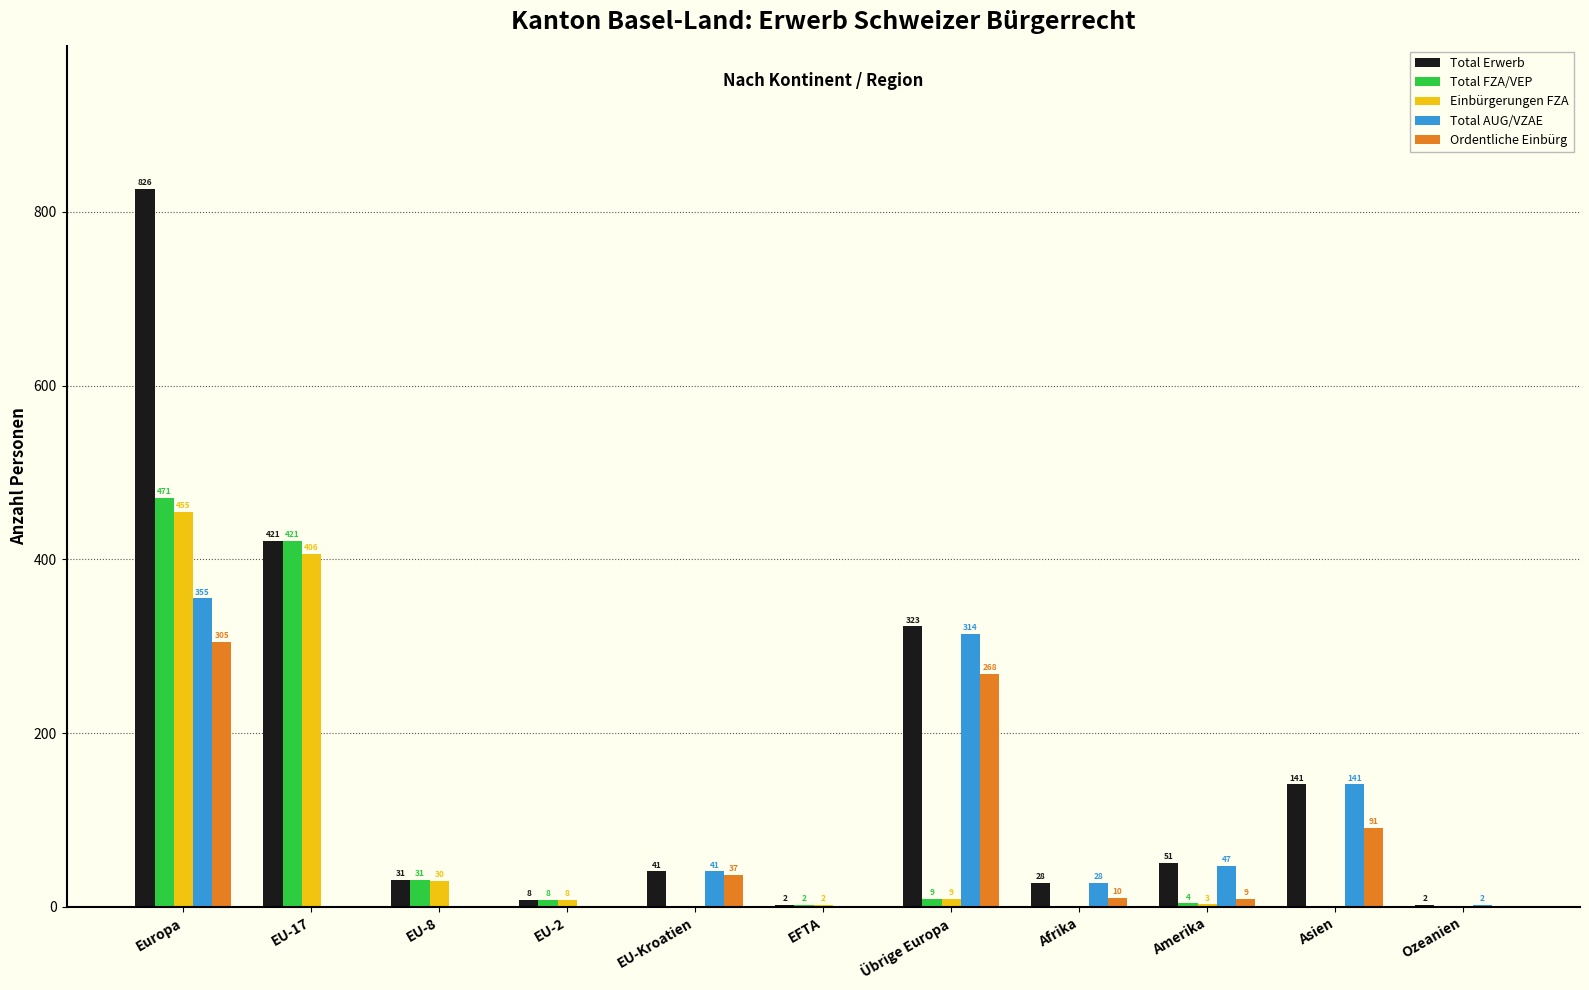

What is the maximum value shown in the chart?

826